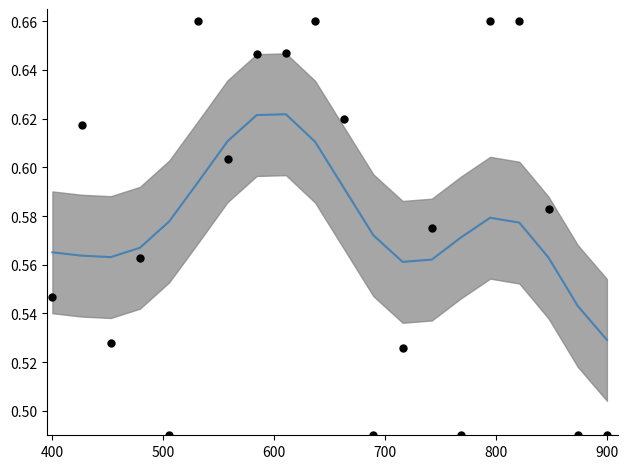

What are all the series names shown in the legend?

Smoothed ratio, Home pts ratio